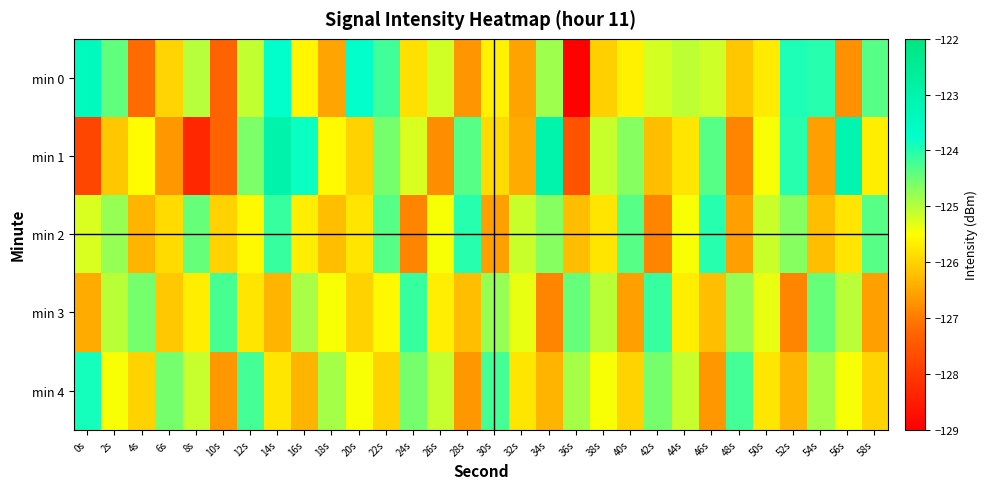

What is the greatest value displayed?

-123.0